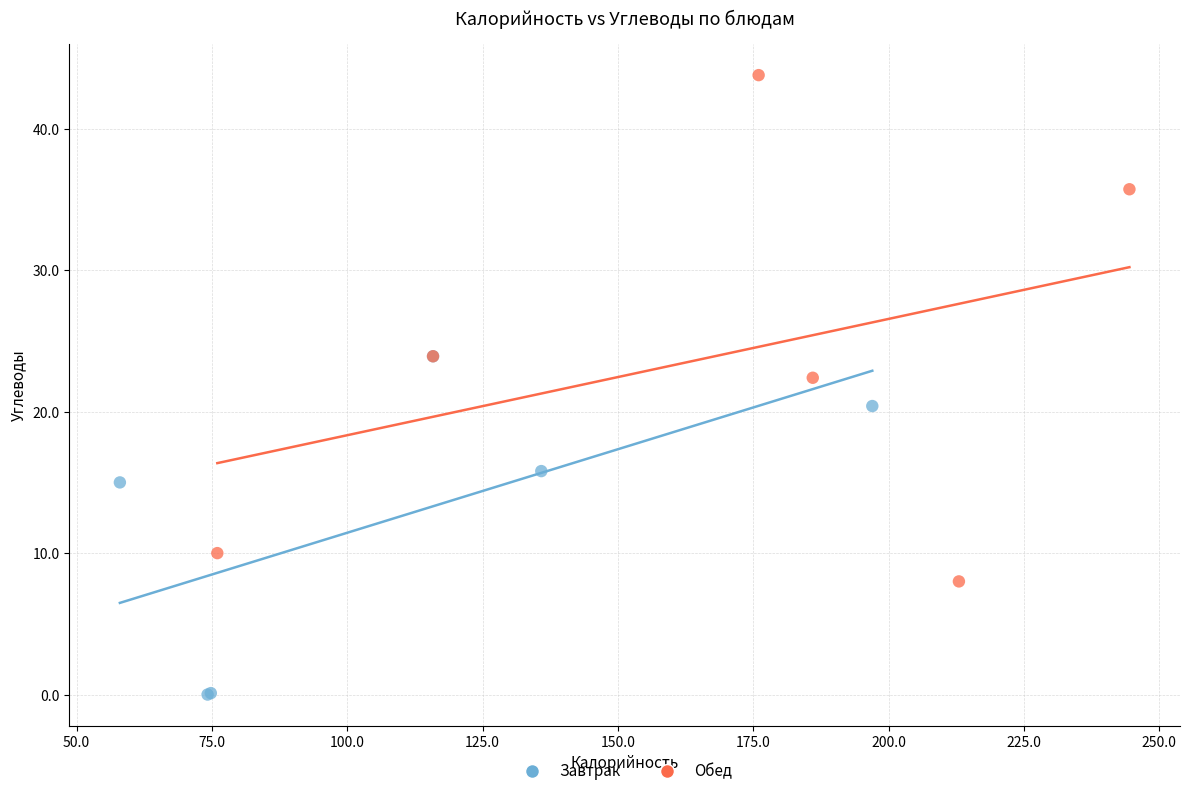

Which series reaches the maximum Y coordinate?

Обед